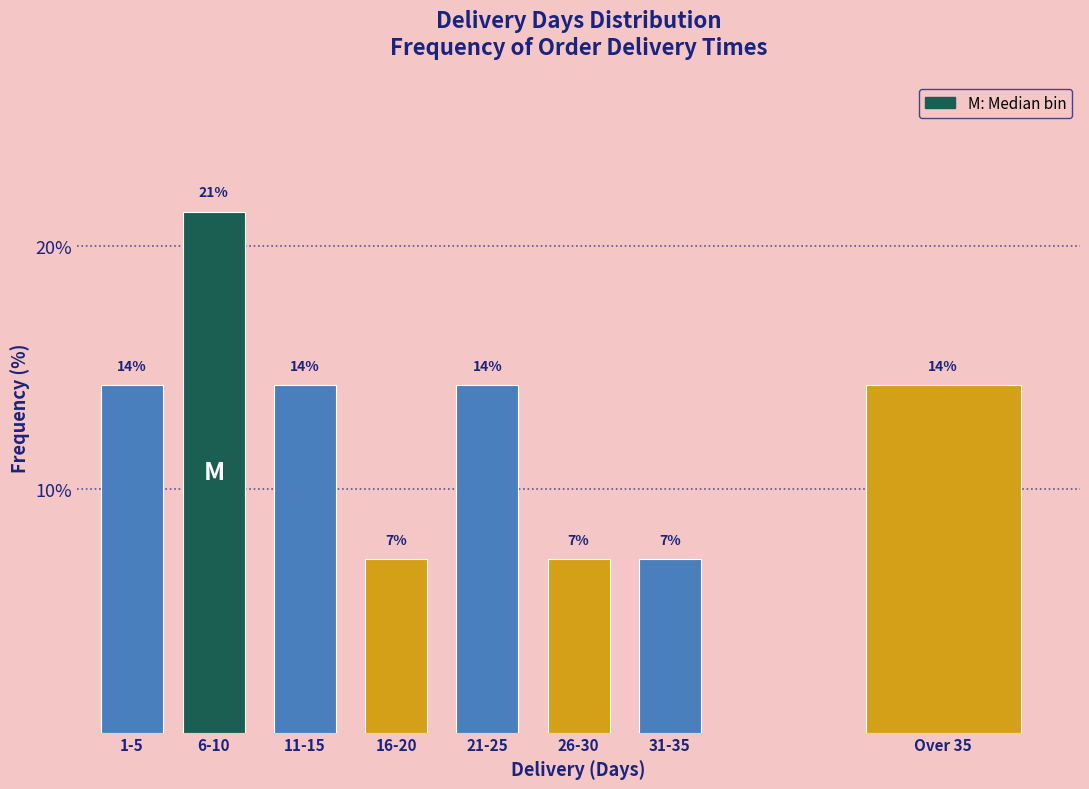

Does the chart contain any negative values?

No